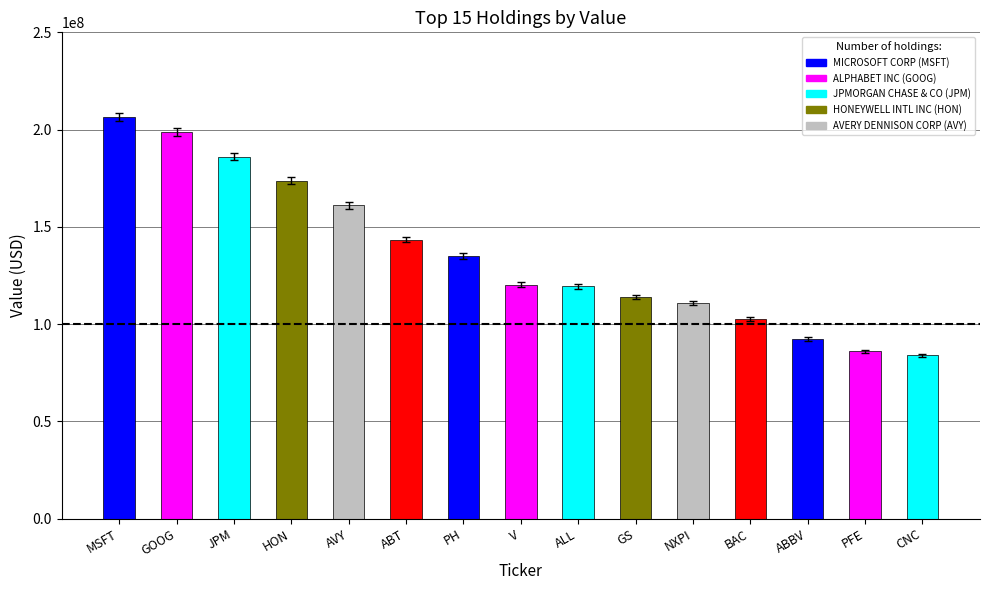

What is the approximate value at PH?

135061000